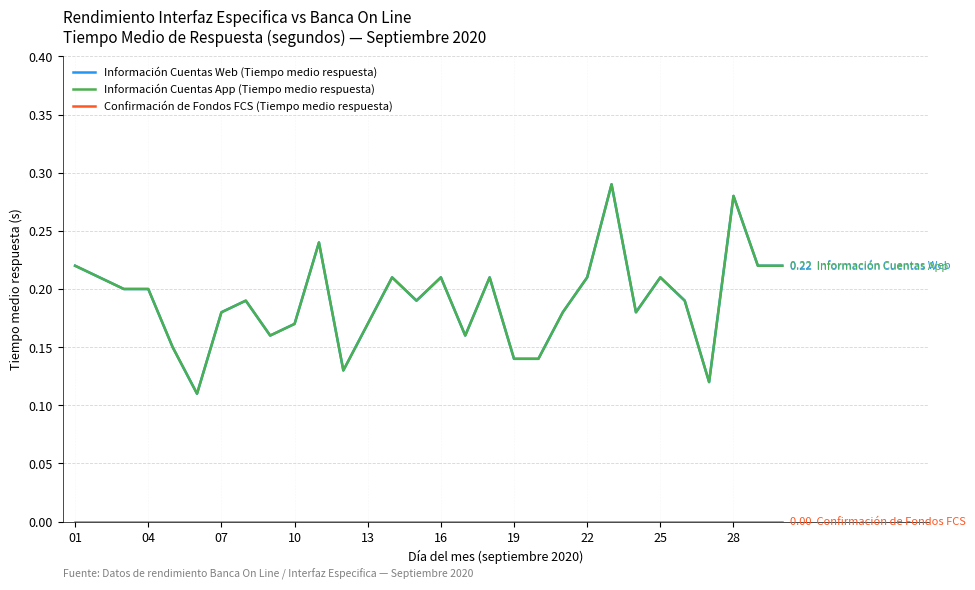

True or false: Información Cuentas App (Tiempo medio respuesta) and Confirmación de Fondos FCS (Tiempo medio respuesta) cross at least once.

False